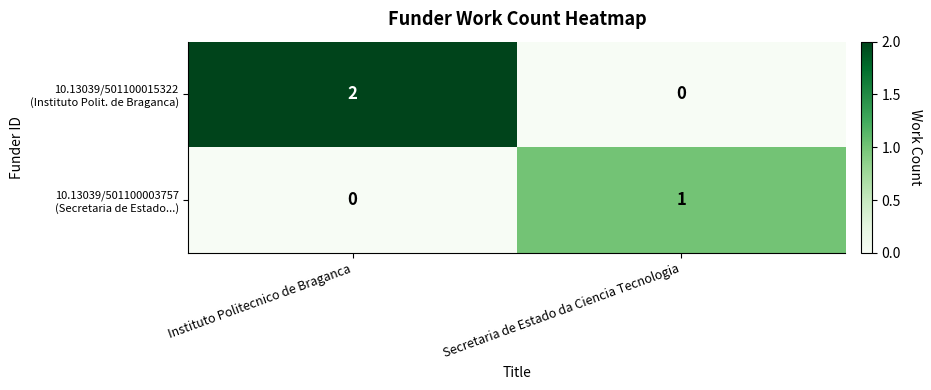

At which category is the sum across all series the highest?

Instituto Politecnico de Braganca